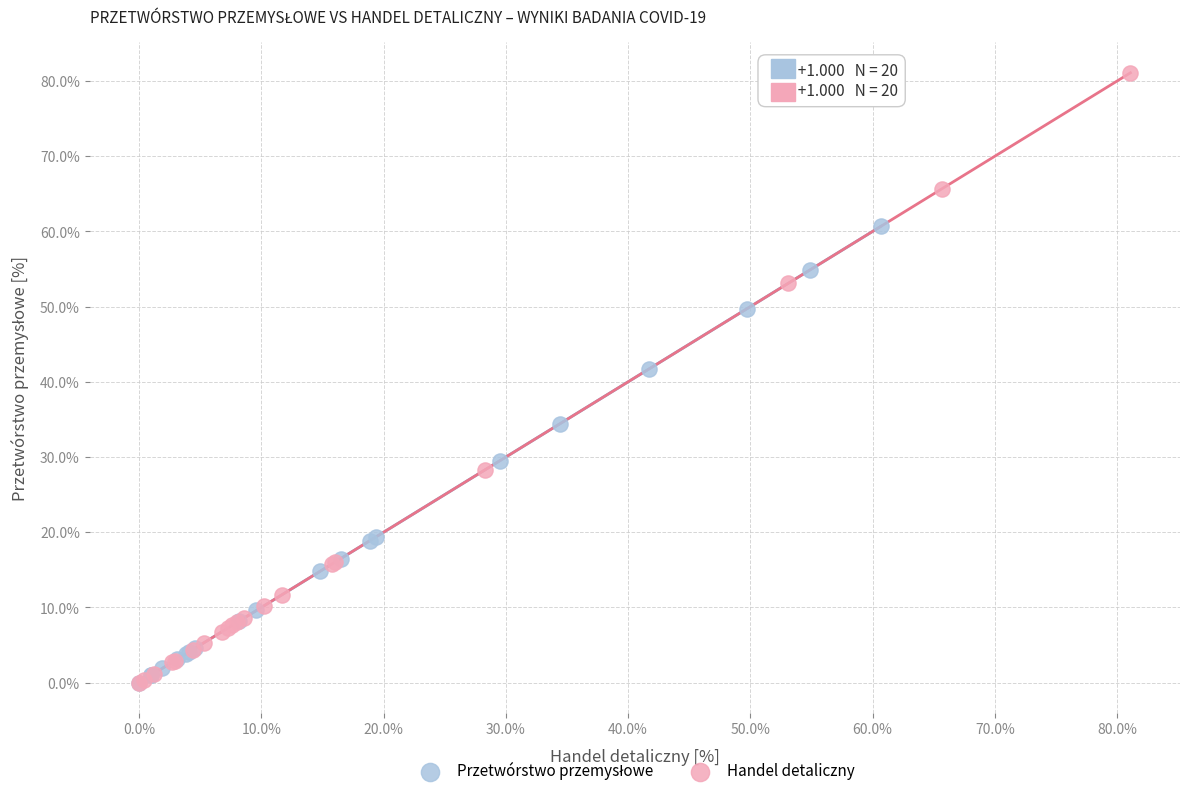

Which series has the widest spread of Y values?

Handel detaliczny